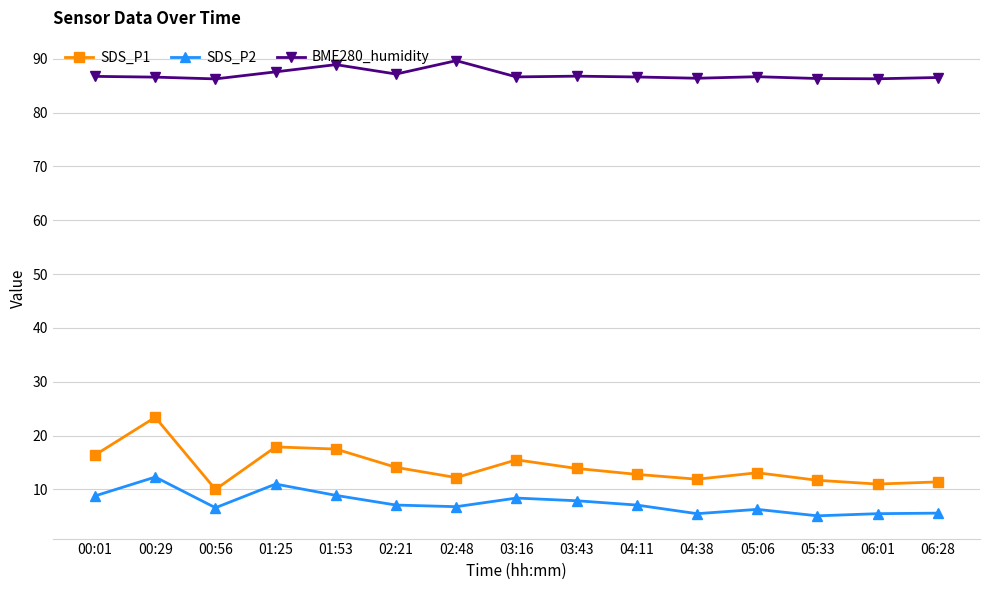

At which category is the sum across all series the highest?

00:29